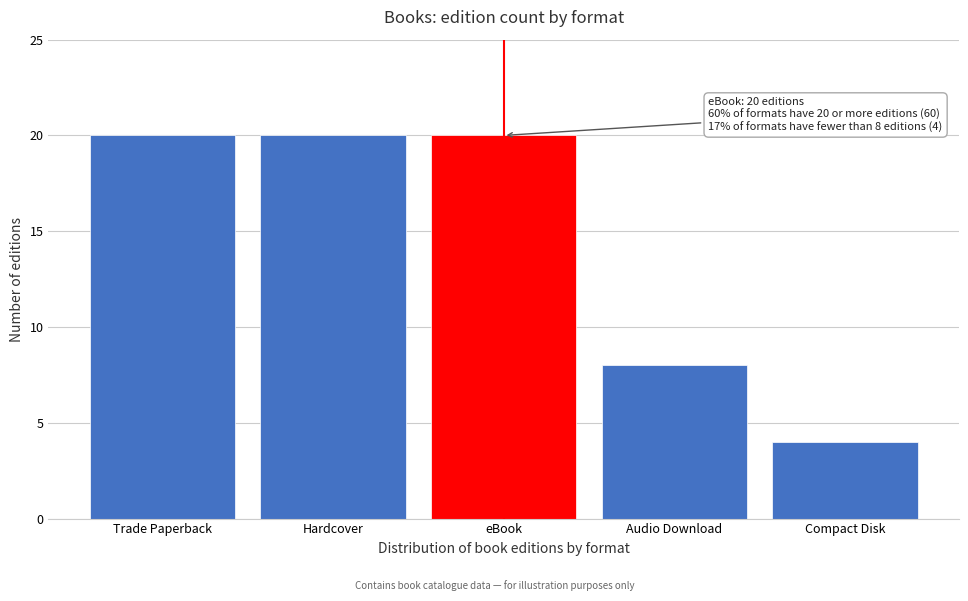

Reading right to left, list all the values displayed in this chart.

Compact Disk=4	Audio Download=8	eBook=20	Hardcover=20	Trade Paperback=20